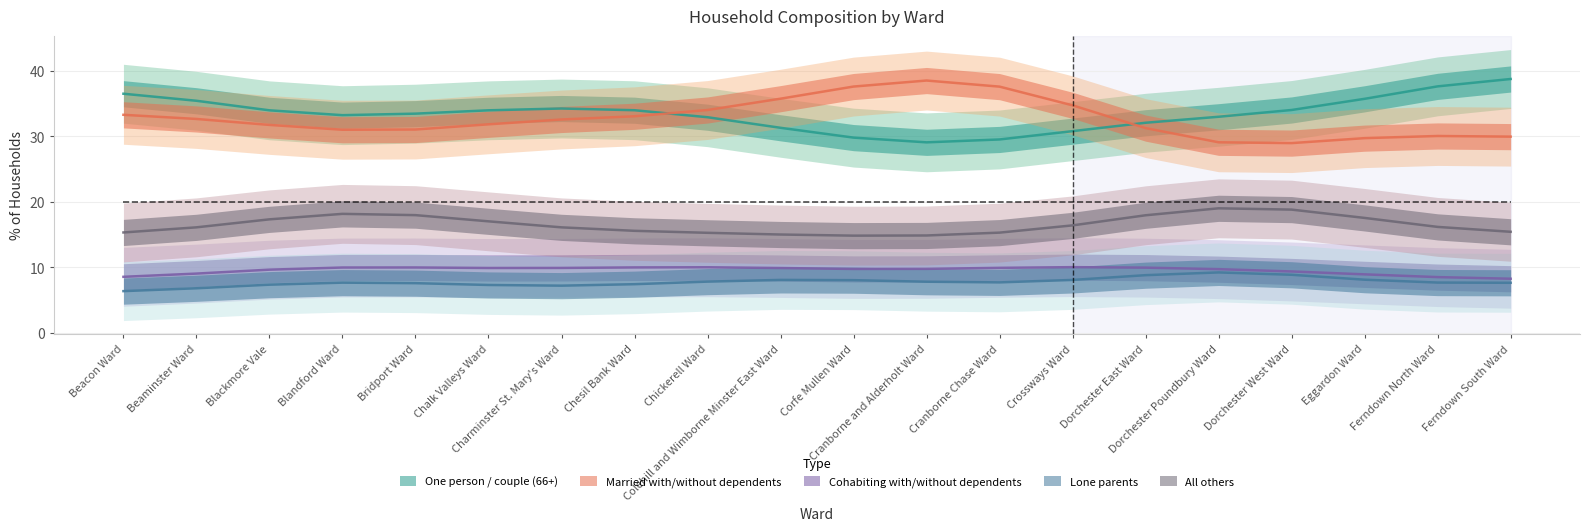

At which category does one_person_couple reach its first local valley?

Blandford Ward